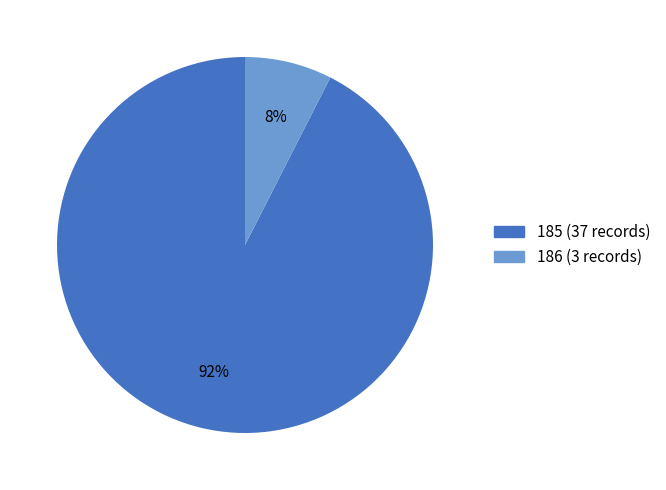

Is there a majority slice in this chart?

Yes